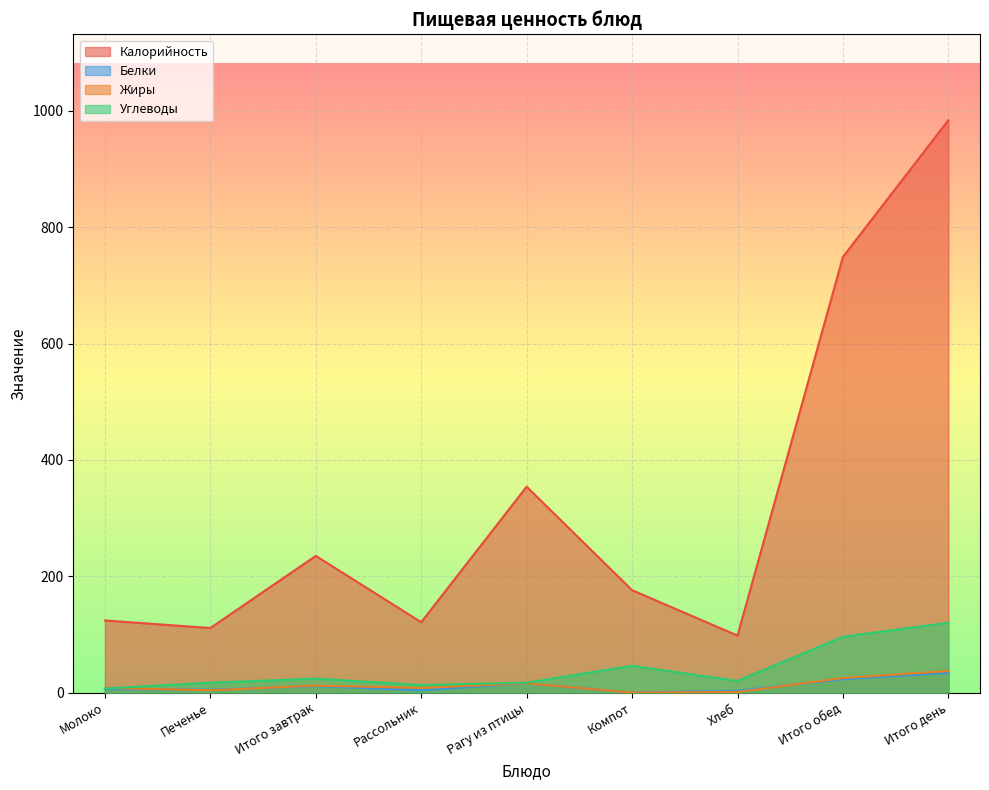

Reading left to right, list all the values displayed in this chart.

Калорийность: Молоко=124	Печенье=111	Итого завтрак=235	Рассольник=121	Рагу из птицы=354	Компот=176	Хлеб=98	Итого обед=749	Итого день=984
Белки: Молоко=6	Печенье=5	Итого завтрак=11	Рассольник=4	Рагу из птицы=16	Компот=0	Хлеб=3	Итого обед=23	Итого день=34
Жиры: Молоко=8	Печенье=4	Итого завтрак=12	Рассольник=8	Рагу из птицы=16	Компот=0	Хлеб=1	Итого обед=25	Итого день=37
Углеводы: Молоко=7	Печенье=17	Итого завтрак=24	Рассольник=13	Рагу из птицы=17	Компот=46	Хлеб=20	Итого обед=96	Итого день=120